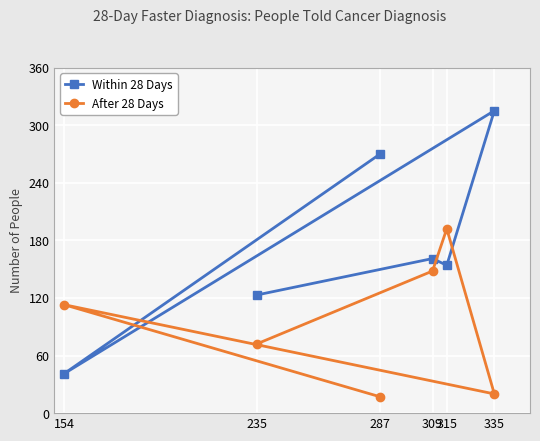

At 154, list the series in order from largest to smallest.

After 28 Days, Within 28 Days